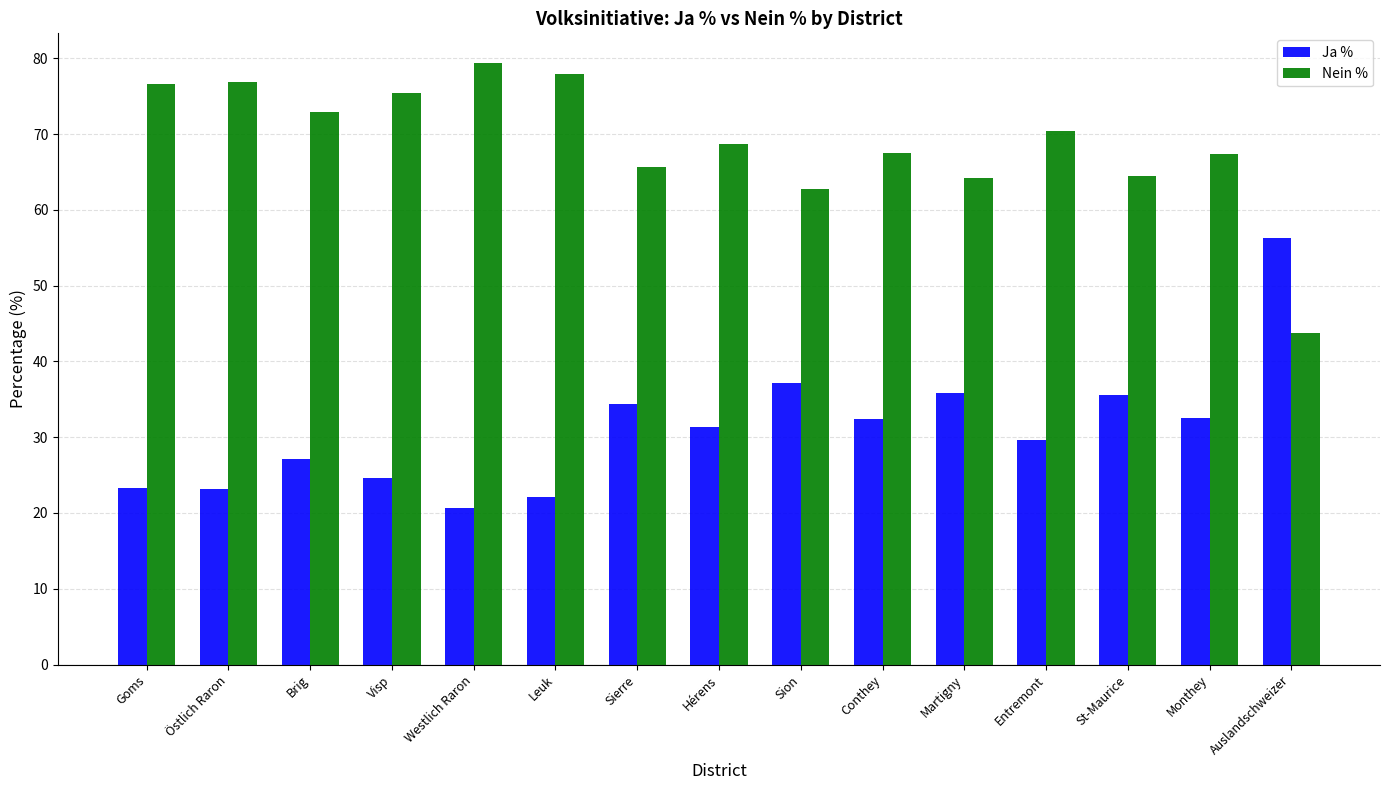

The Ja % series shows 23.1 at Östlich Raron. True or false?

True